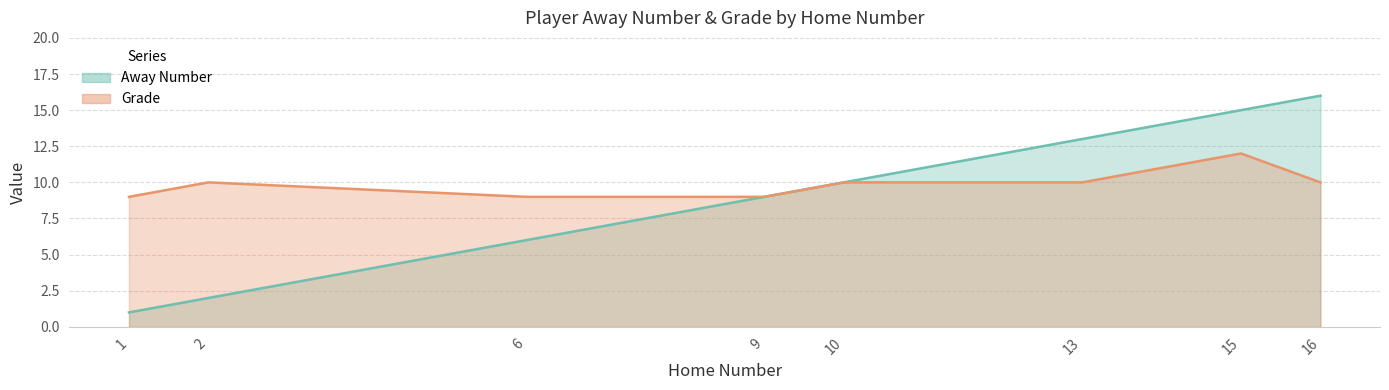

The value of Away Number at 1 is 1. True or false?

True